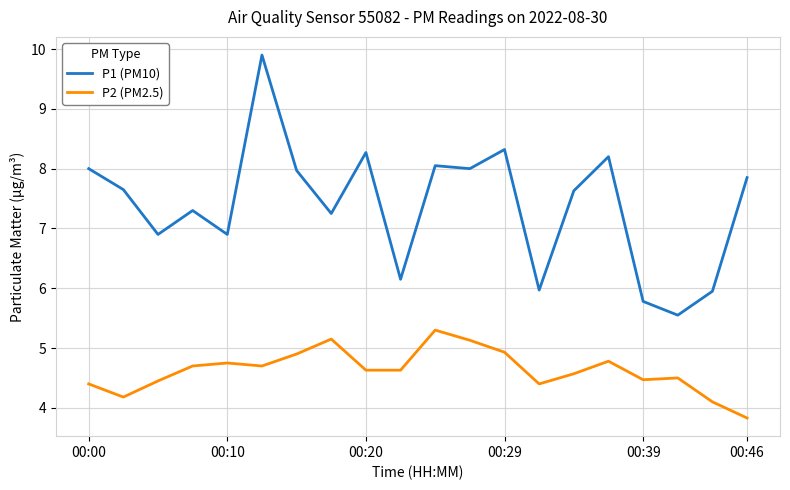

True or false: P1 (PM10) and P2 (PM2.5) intersect in this chart.

False